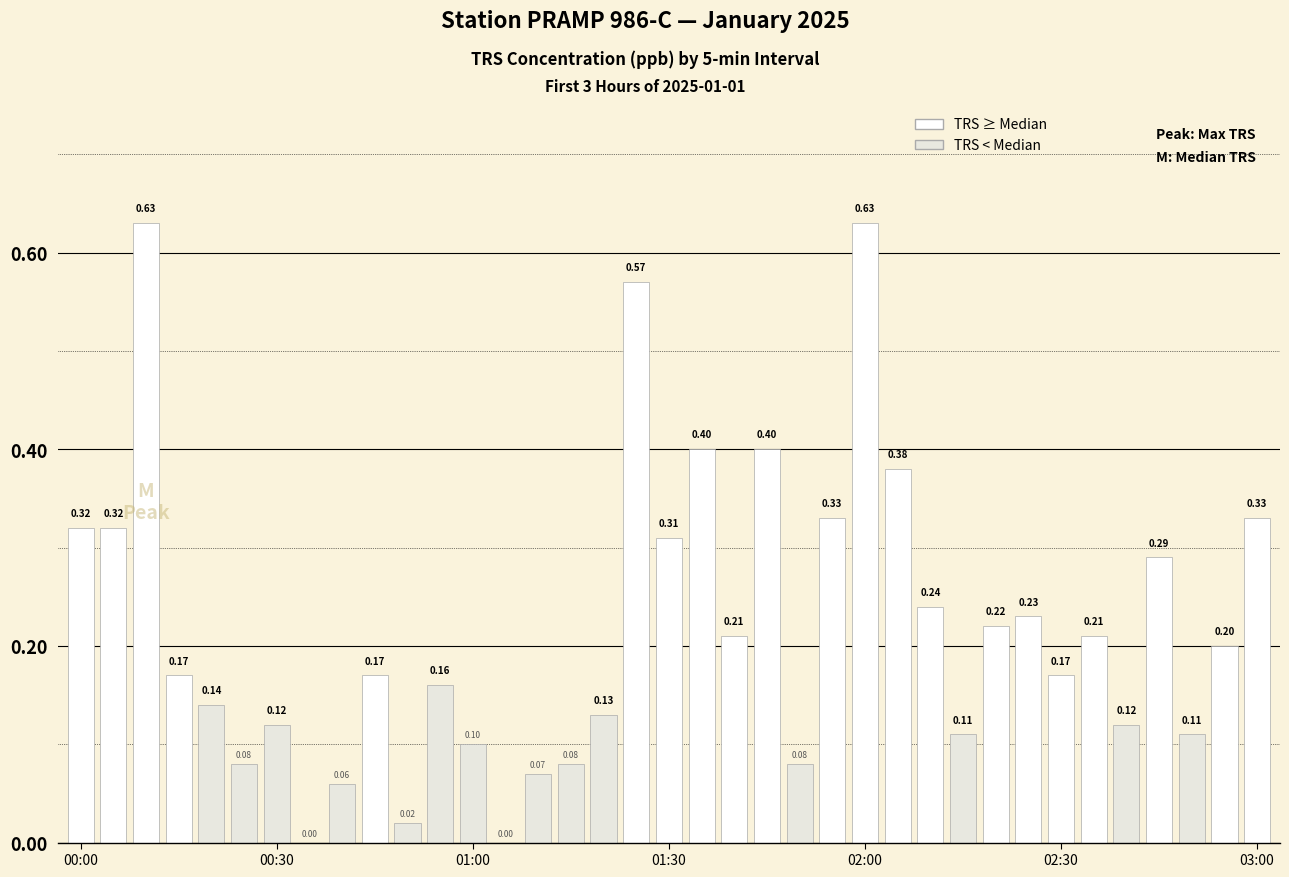

What is the sum of the values at 19 and 24?

1.0